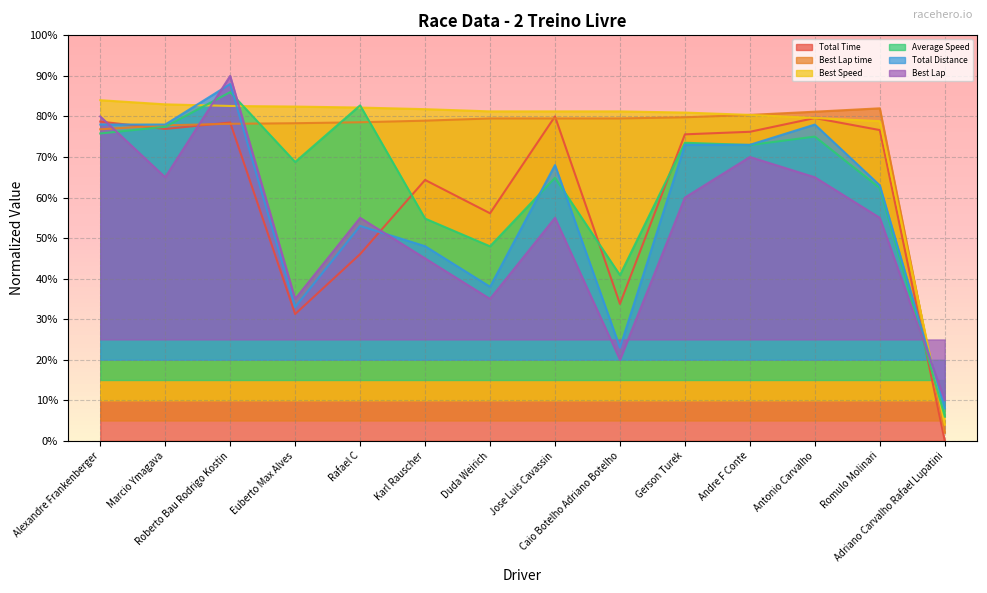

In Best Lap, how many points are higher than both neighbors (excluding endpoints)?

4